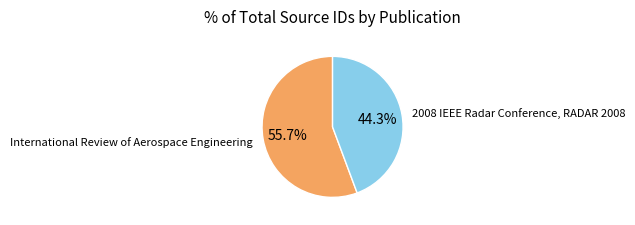

Is there any slice that represents more than half of the pie?

Yes